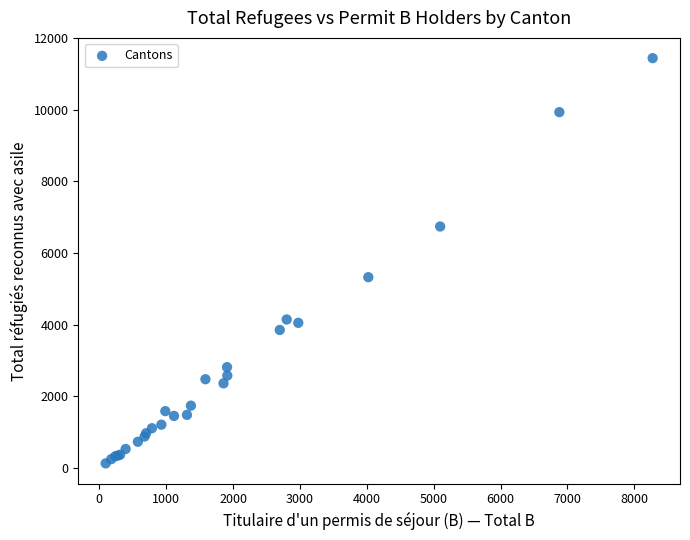

What Y value in the scatter plot is closest to 5786?

5327